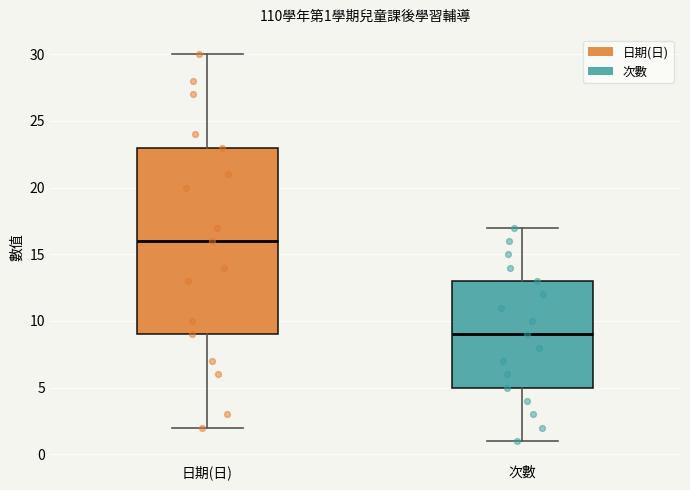

Which box has the lowest median line?

次數